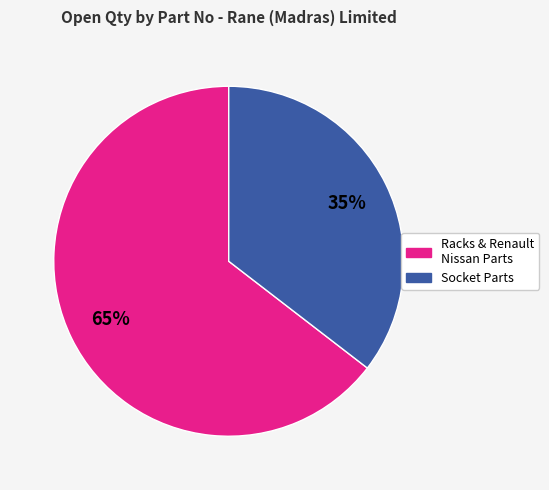

To the nearest percent, what is the average slice percentage?

50%